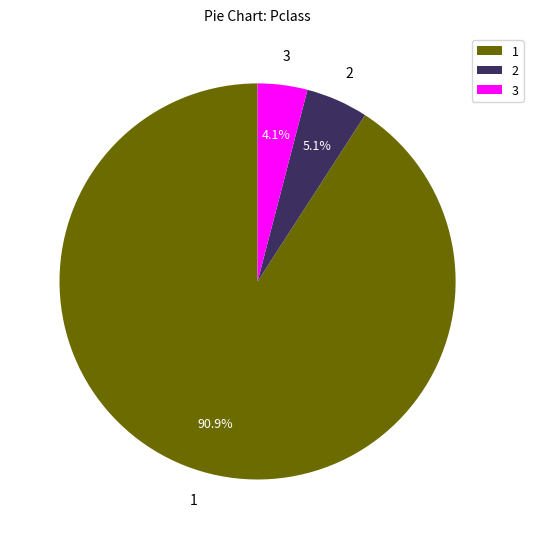

To the nearest percent, what is the difference between the 1 and 3 slice percentages?

87%